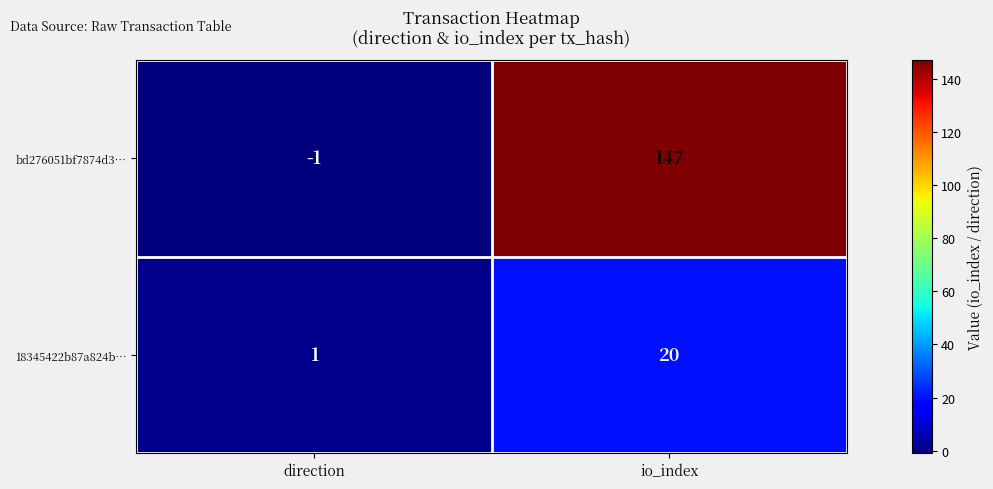

List the labels in order of bd276051bf7874d3… value, smallest first.

direction, io_index